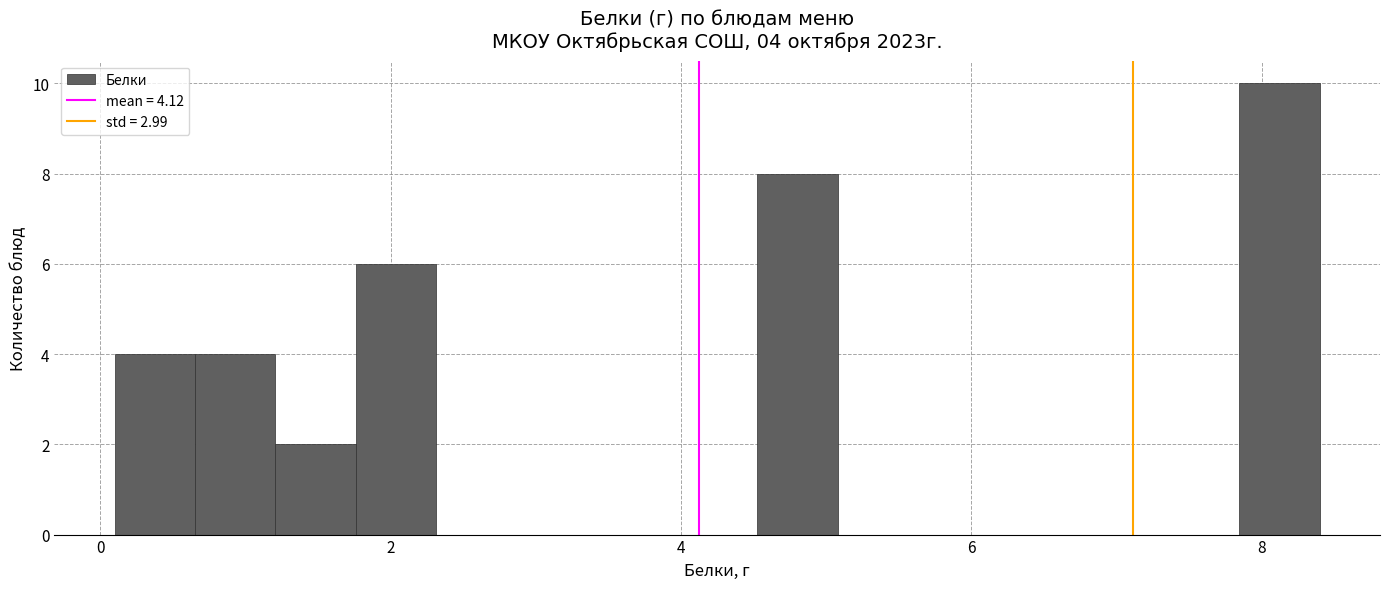

Around what value on the x-axis is the tallest bar? Give the approximate position of its centre, as read against the axis.

8.2